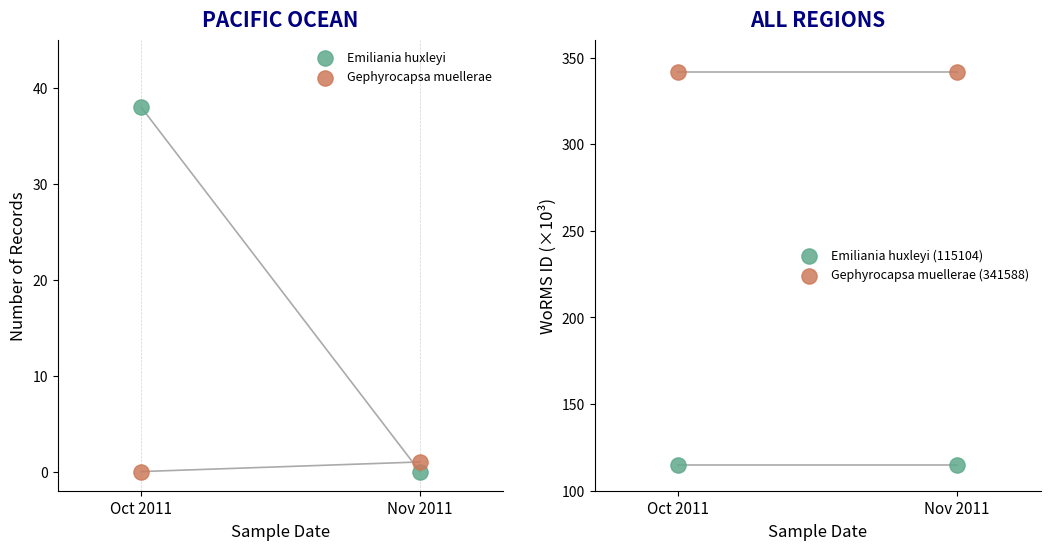

Which series reaches the minimum Y coordinate?

Emiliania huxleyi (115104)